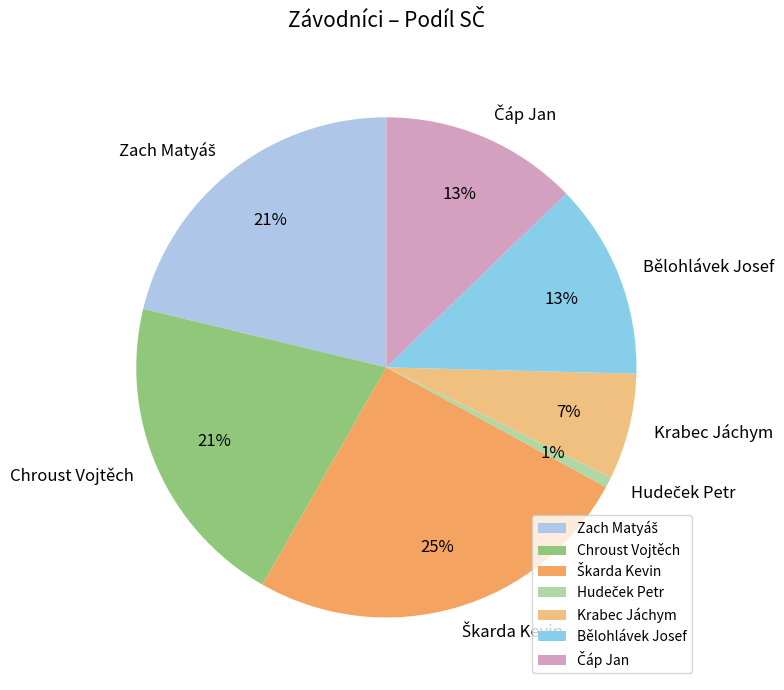

Is there any slice that represents more than half of the pie?

No